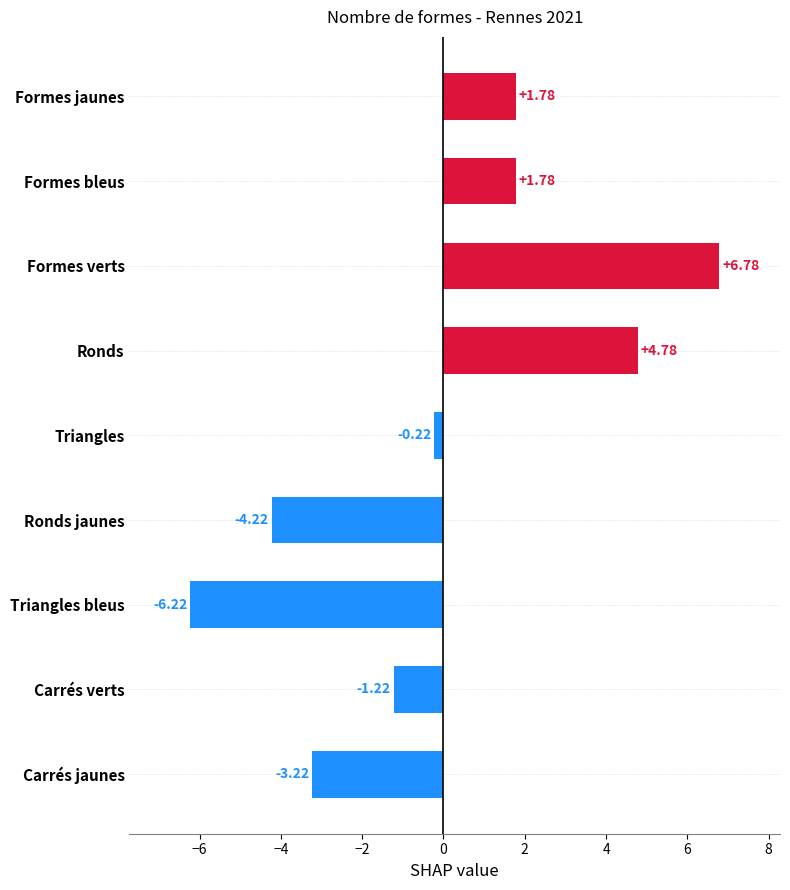

What is the label of the 4th bar from the top?

Ronds